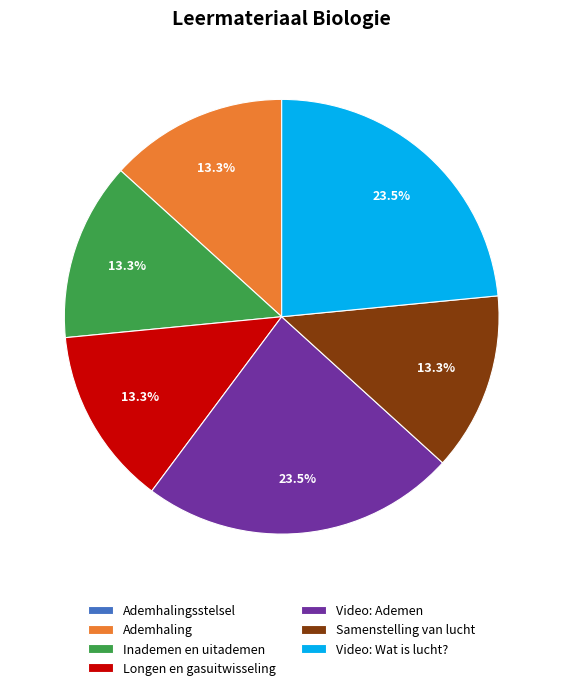

What is the ratio of the value at Samenstelling van lucht to the value at Ademhaling?

1.0